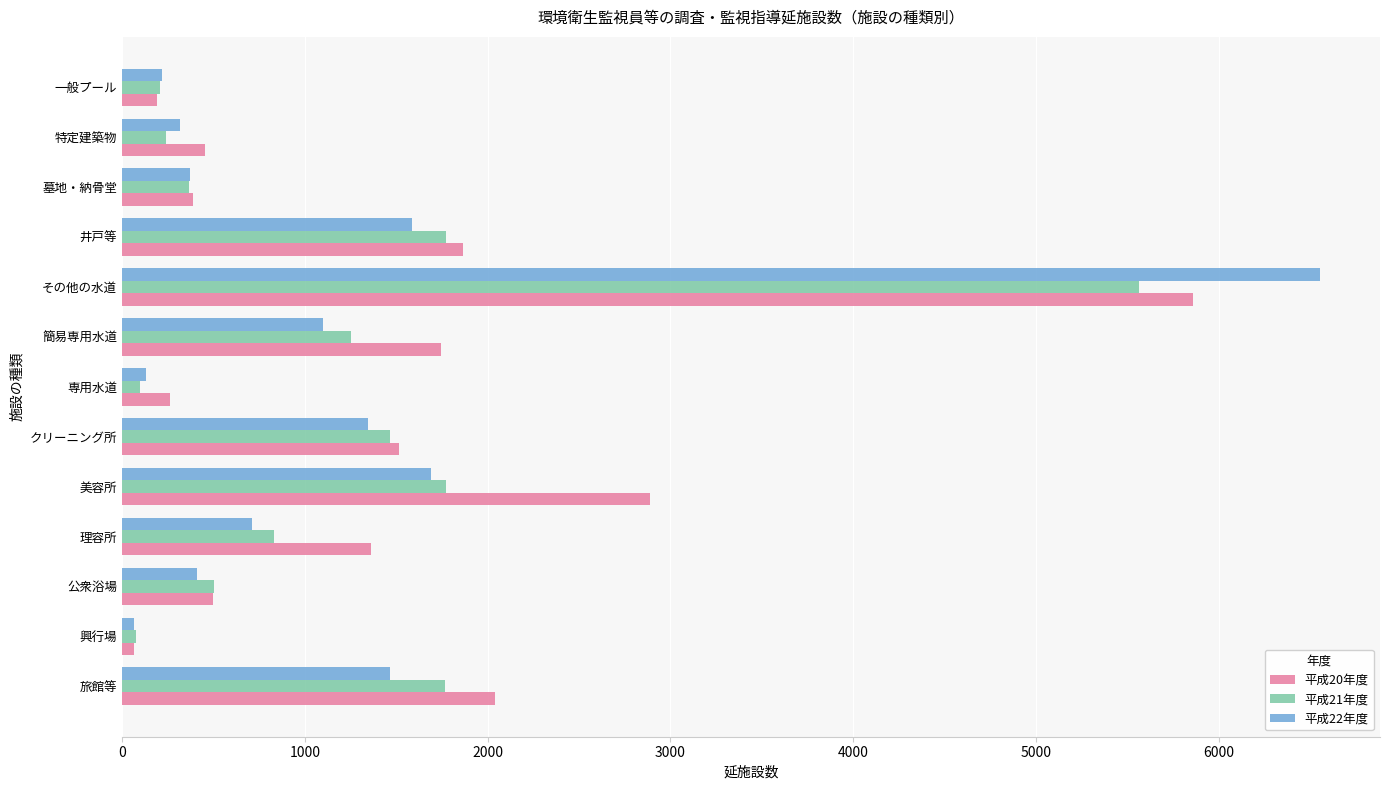

Is the value of 平成20年度 at 墓地・納骨堂 greater than the value of 平成21年度 at 簡易専用水道?

No